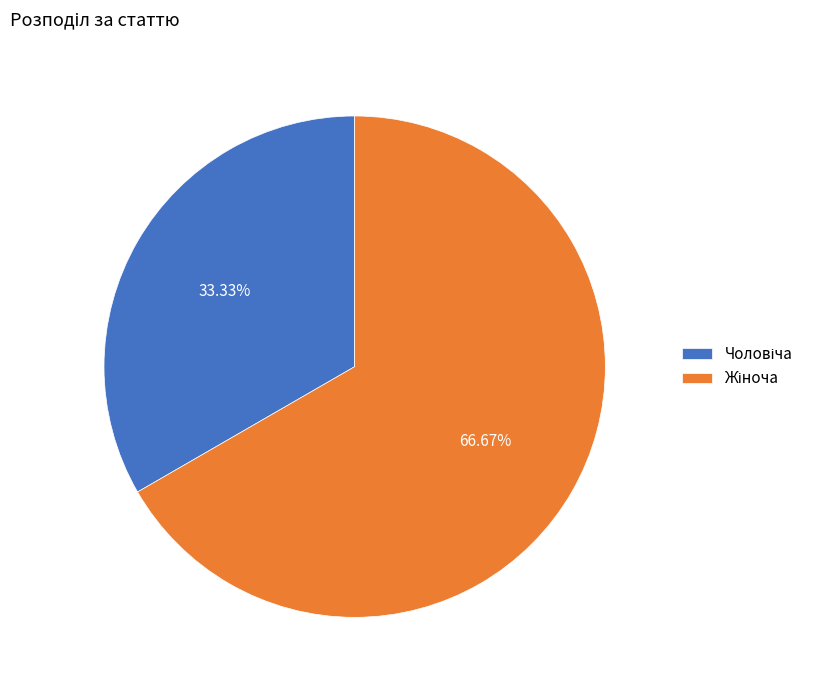

Does any single category account for the majority?

Yes